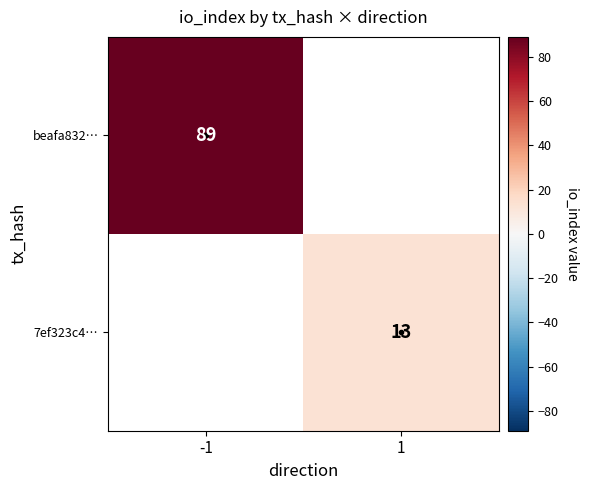

True or false: 7ef323c4… has a value of 13 at 1.

True